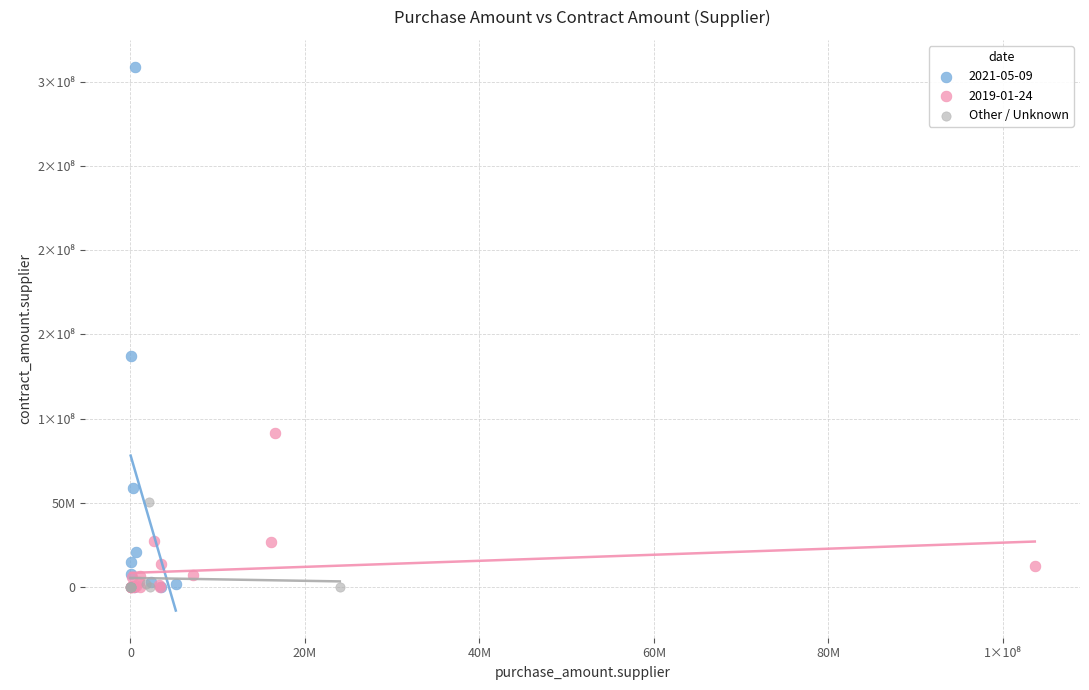

What are all the series names shown in the legend?

2021-05-09, 2019-01-24, Other / Unknown